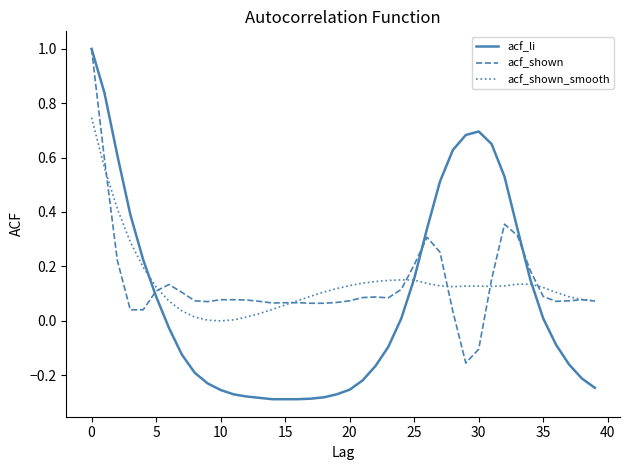

Which series has the widest spread of values?

acf_li